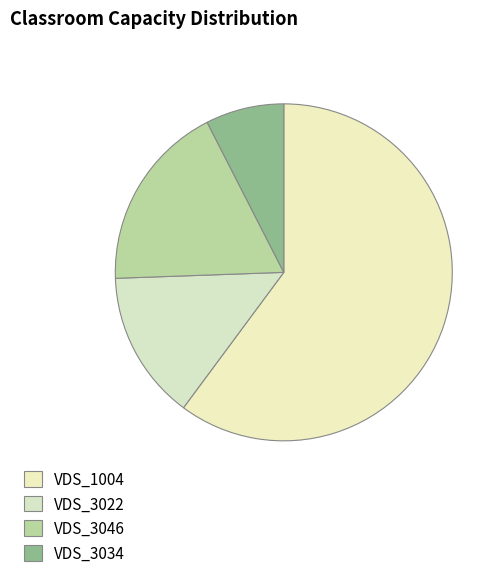

To the nearest percent, what portion does VDS_3046 represent?

18%